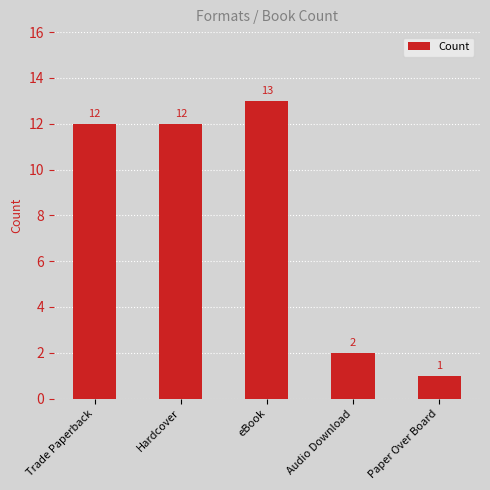

What is the label of the 2nd bar from the right?

Audio Download